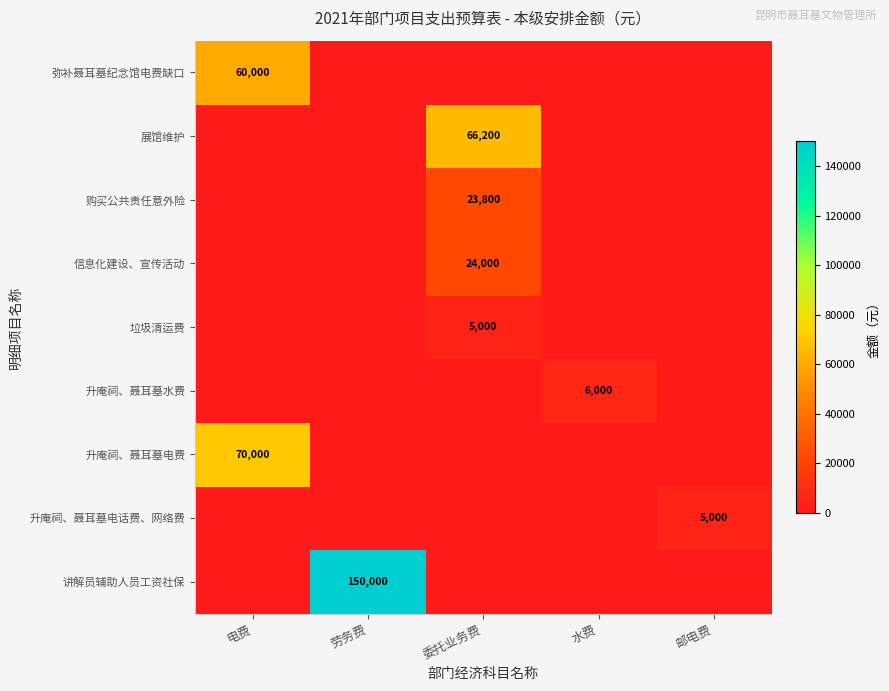

Which series has the widest spread of values?

讲解员辅助人员工资社保